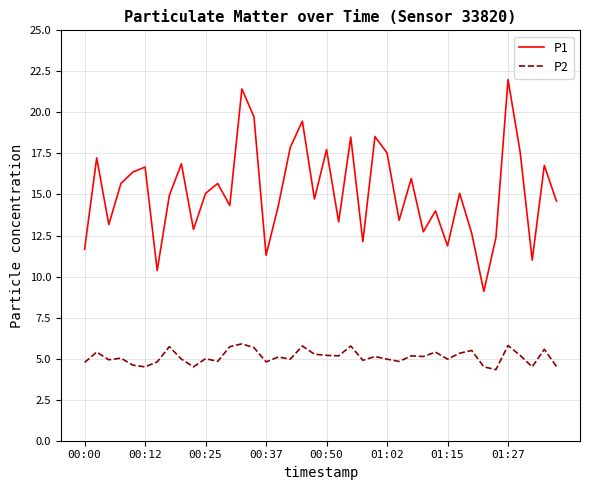

What is the smallest value displayed?

4.3